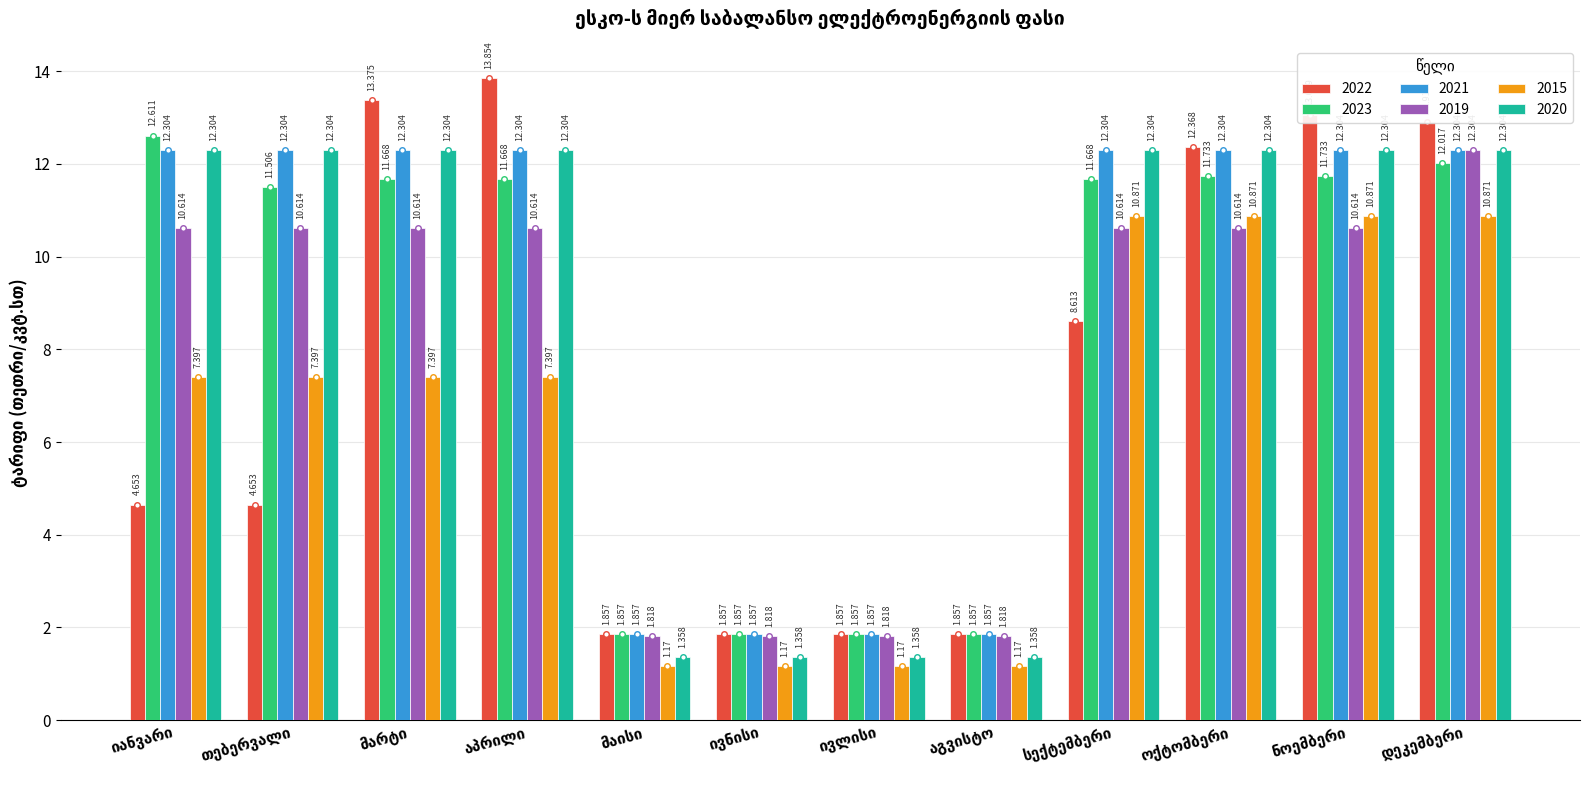

What is the smallest value displayed?

1.2